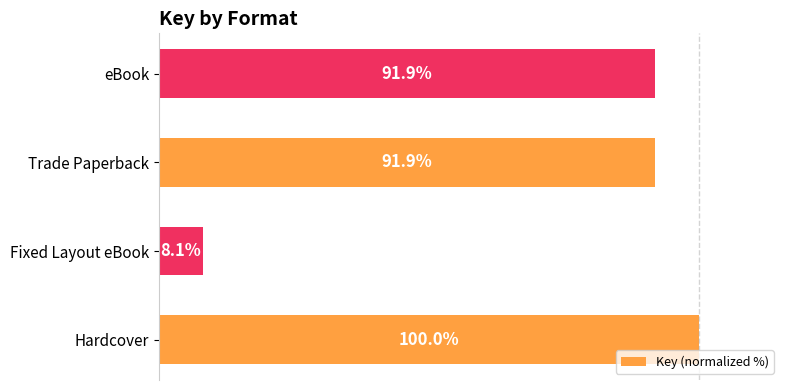

Which category has the highest value across all series?

Hardcover